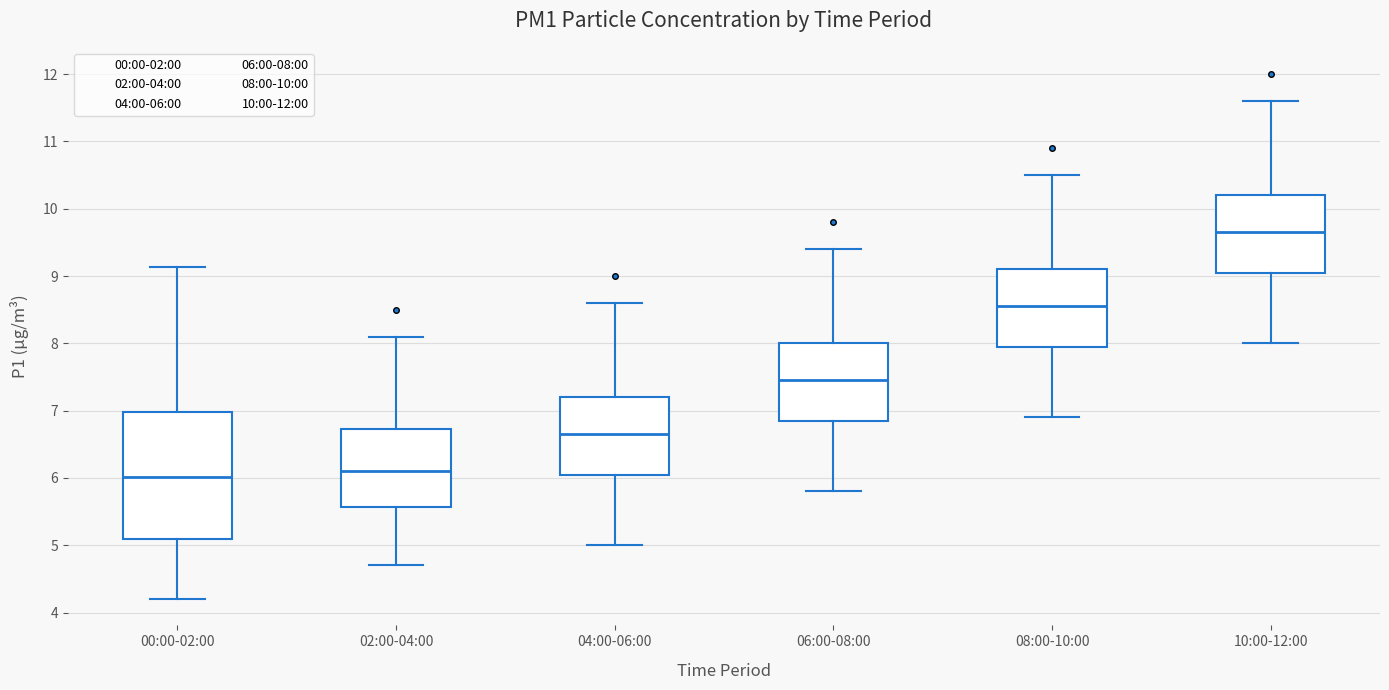

Where is the lower edge of the box for 10:00-12:00 on the y-axis? The values are not printed on the chart, so give them approximately, as read against the axis.

9.1